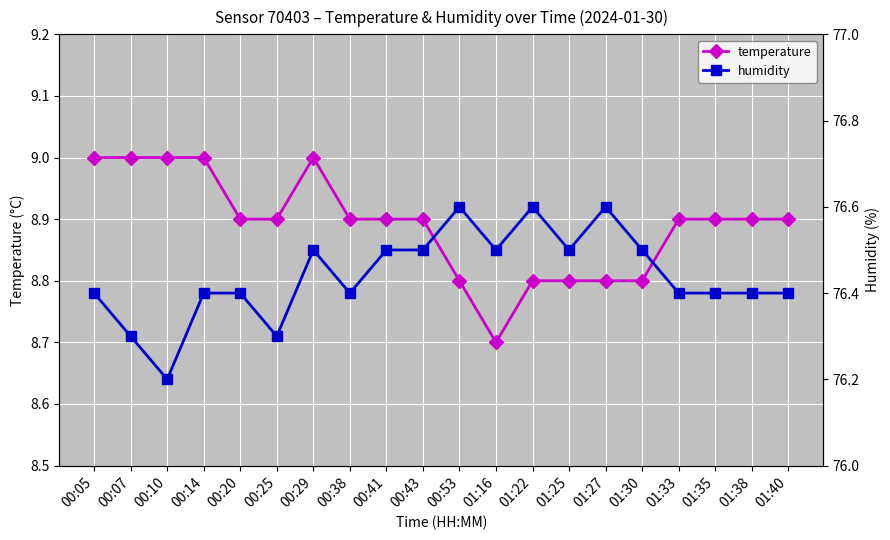

Which series has the widest spread of values?

humidity